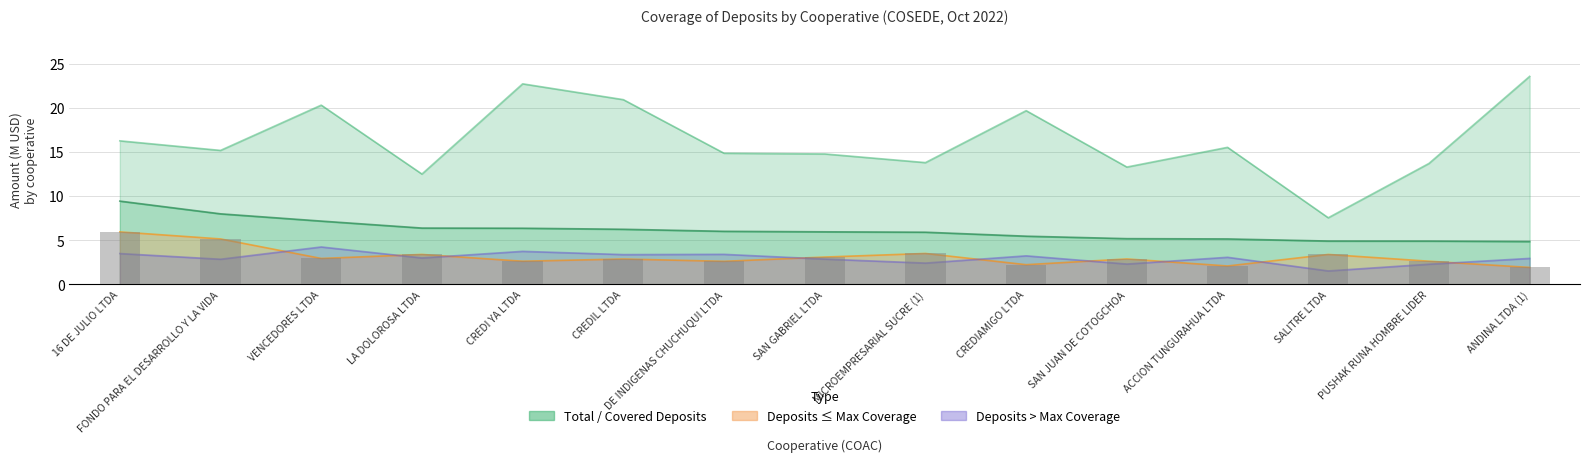

What position from the right is PUSHAK RUNA HOMBRE LIDER?

2